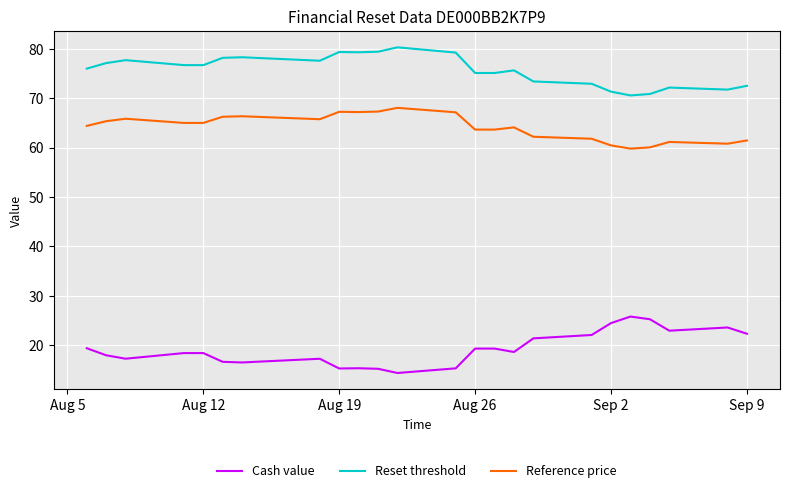

Count the number of data series in this chart.

3